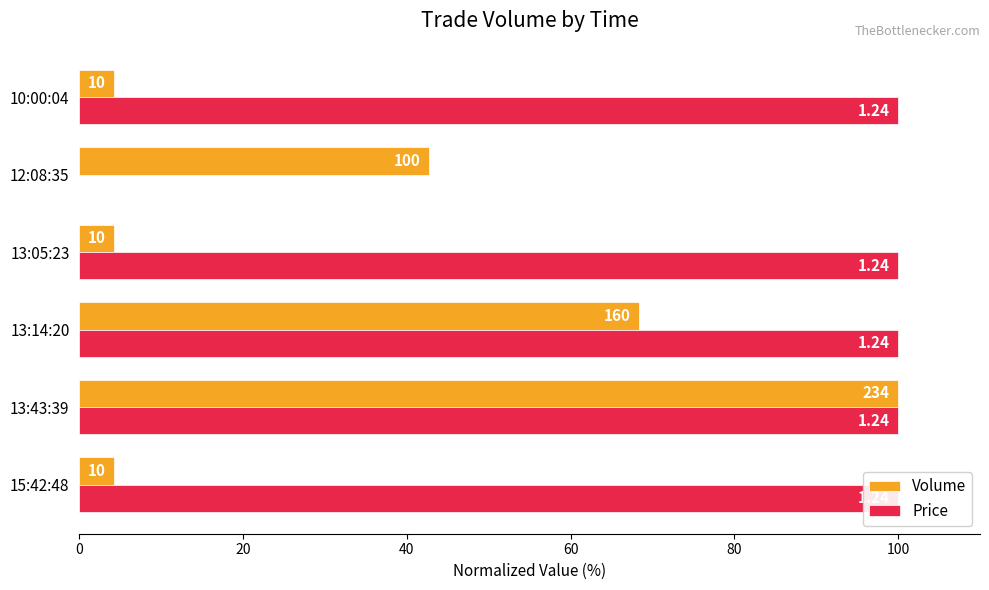

List the series in order of their peak value, highest first.

Volume, Price